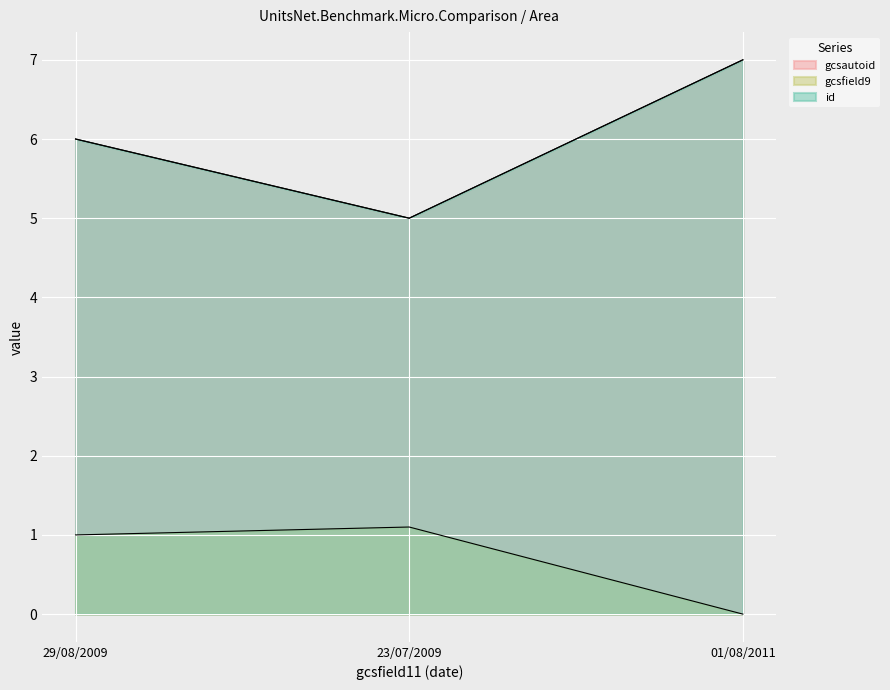

How many data points does each series have?

3